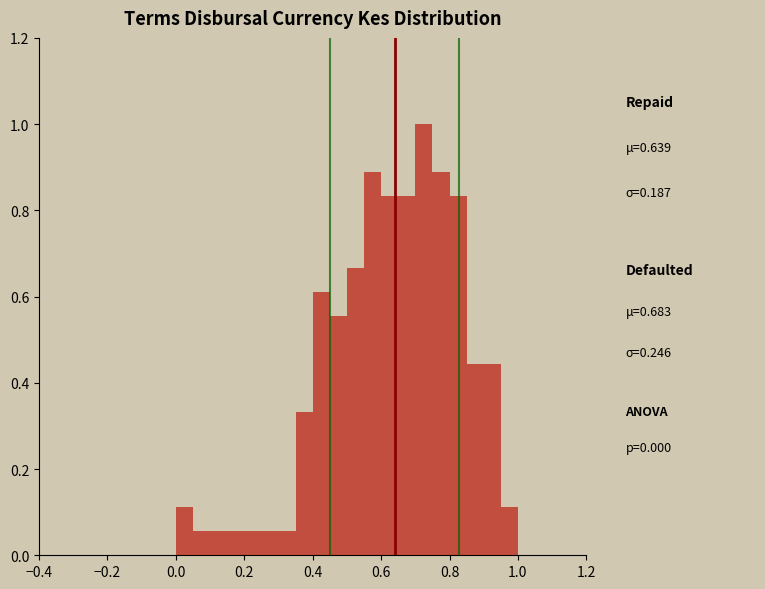

Read against the x-axis, roughly where is the centre of the tallest bar?

0.72